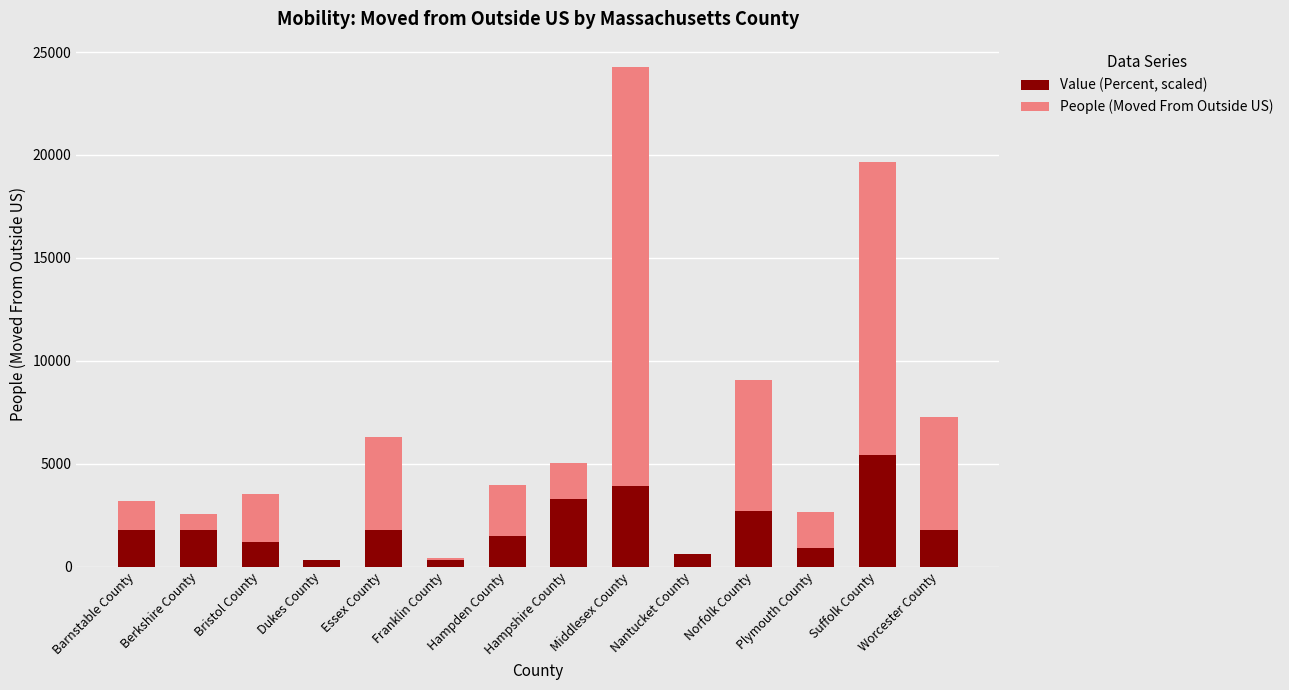

What is the sum of all Value (Percent, scaled) values?

27300.0